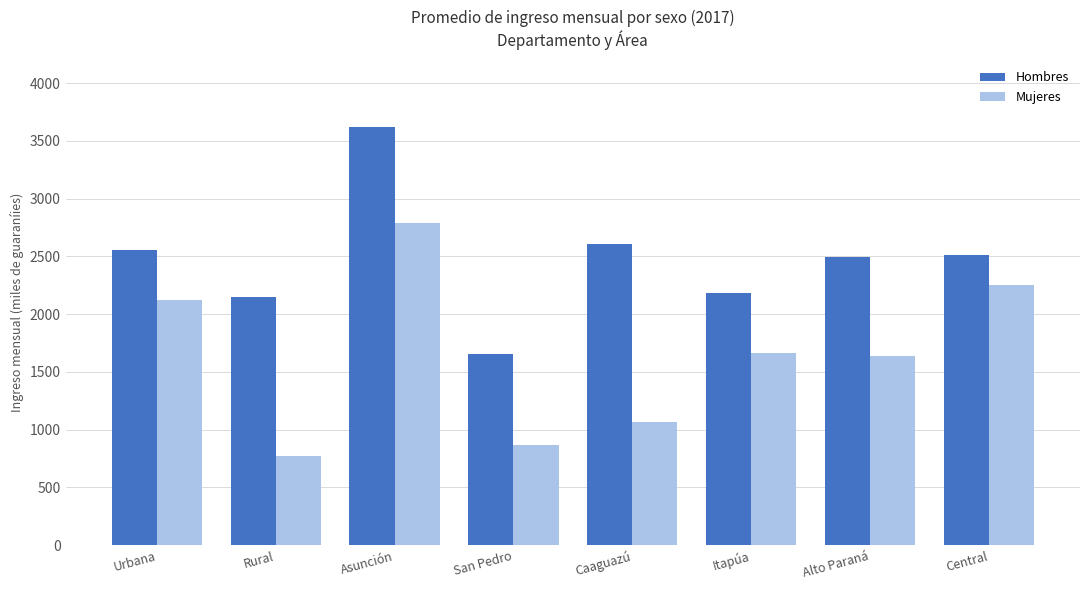

How many groups of bars are there?

8